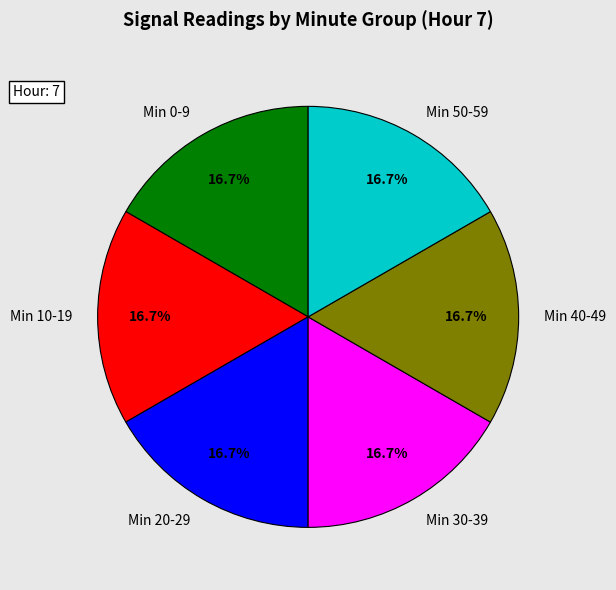

What percentage do Min 20-29 and Min 0-9 together represent?

33.3%